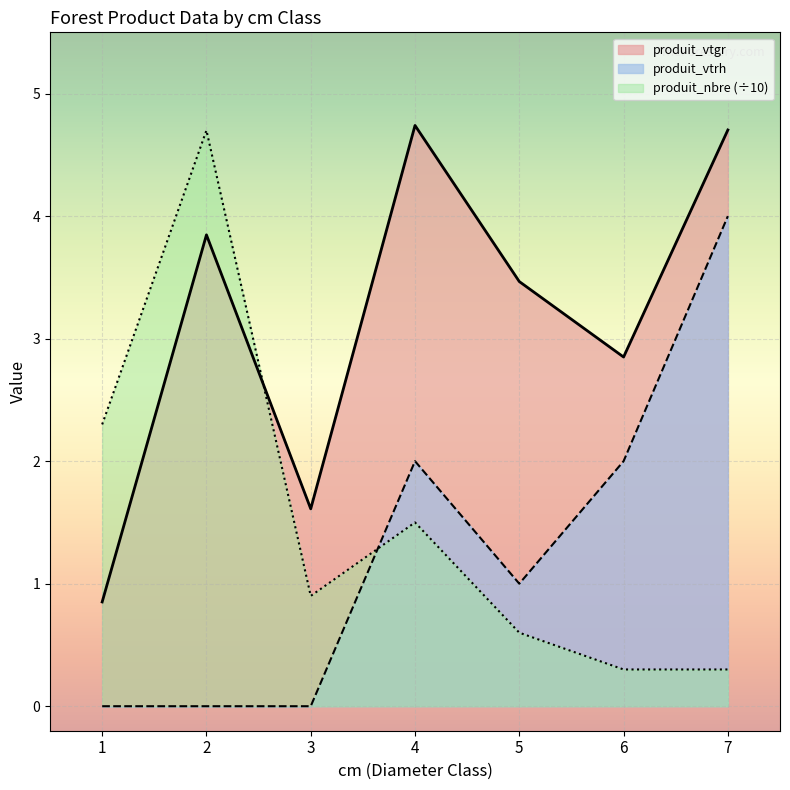

Between 4 and 6, which is larger?

4